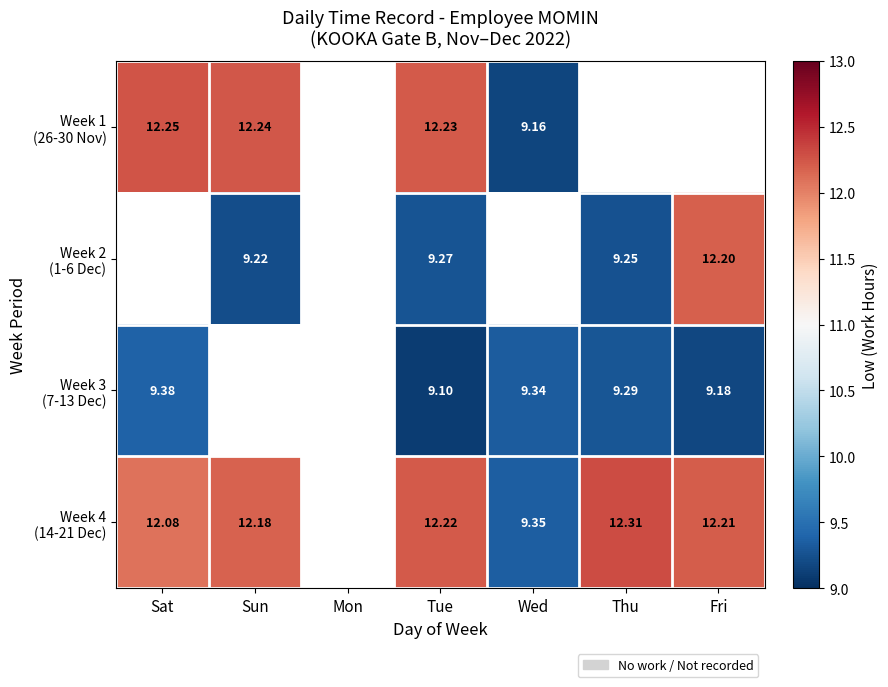

What is the highest value of the Week 4 (14-21 Dec) series?

12.3